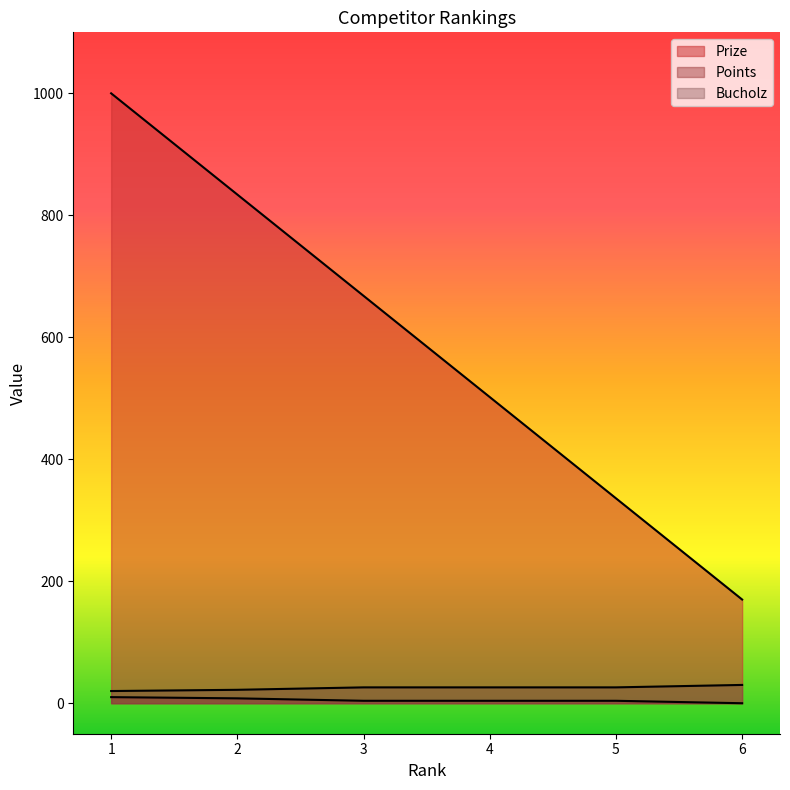

How many categories are shown in the chart?

6